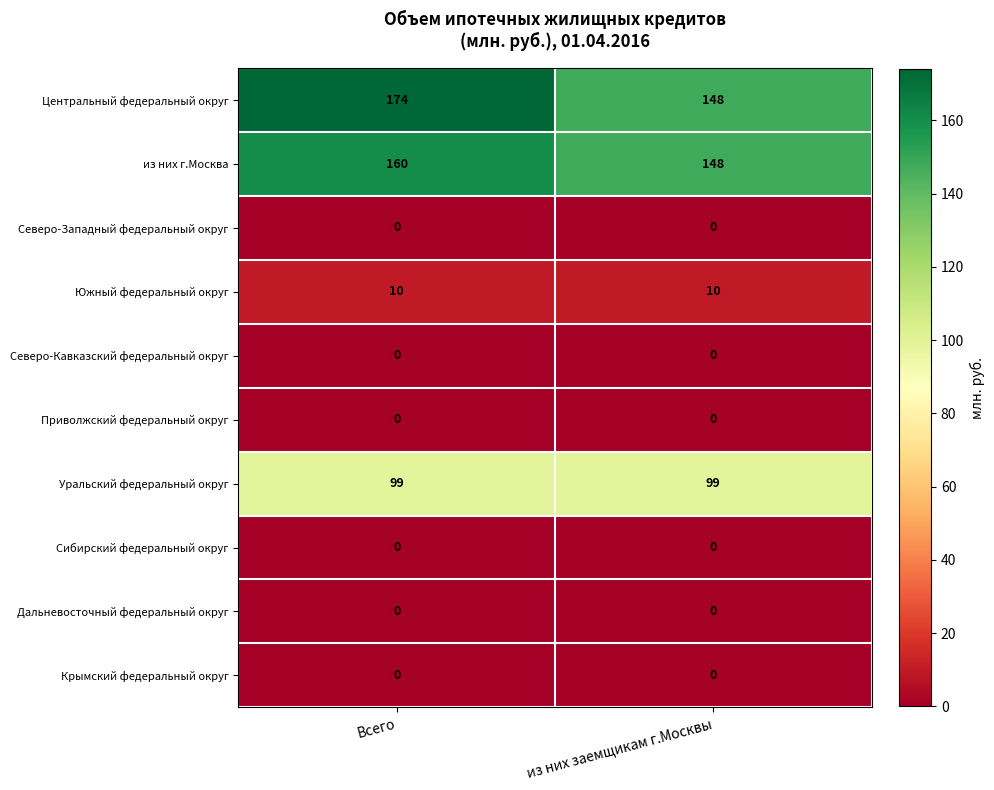

The из них г.Москва series shows 69 at Всего. True or false?

False